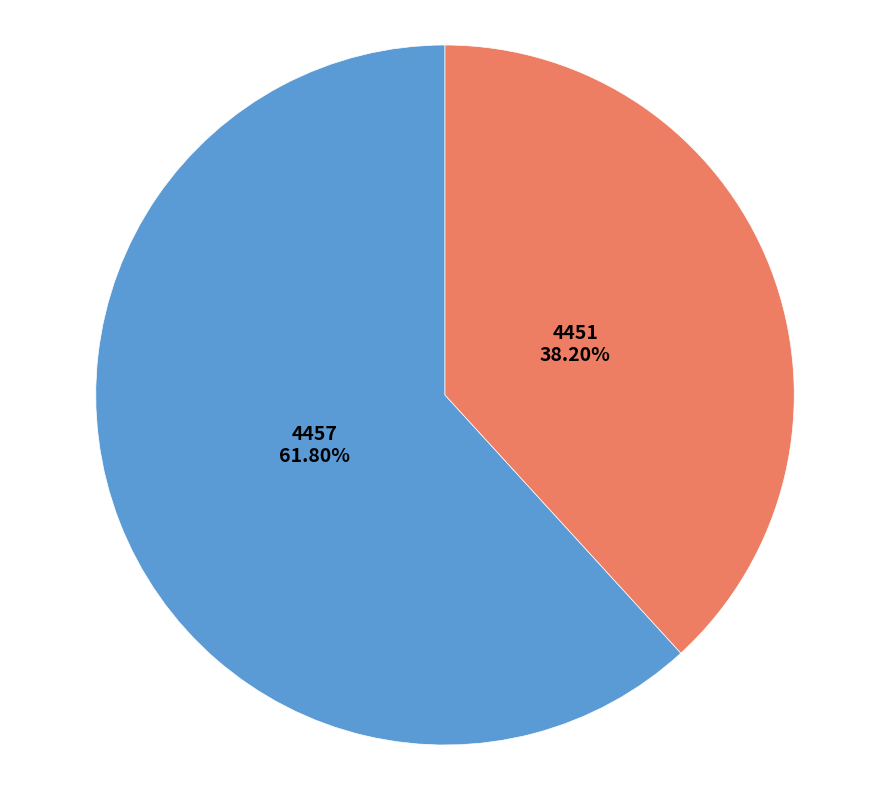

To the nearest percent, what percentage of the pie is 4451?

38%